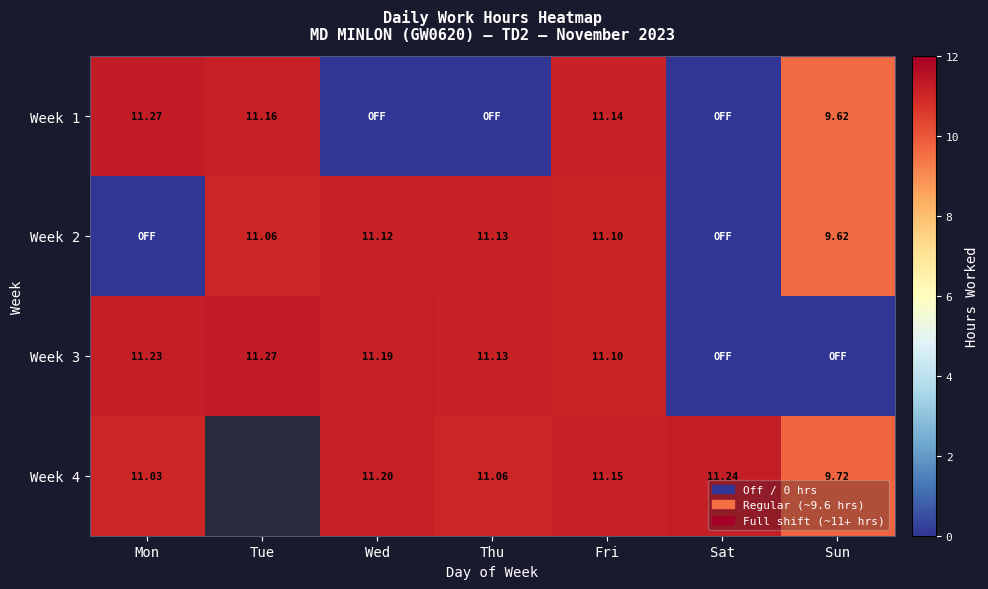

Is the value of Week 4 at Wed greater than the value of Week 2 at Thu?

Yes